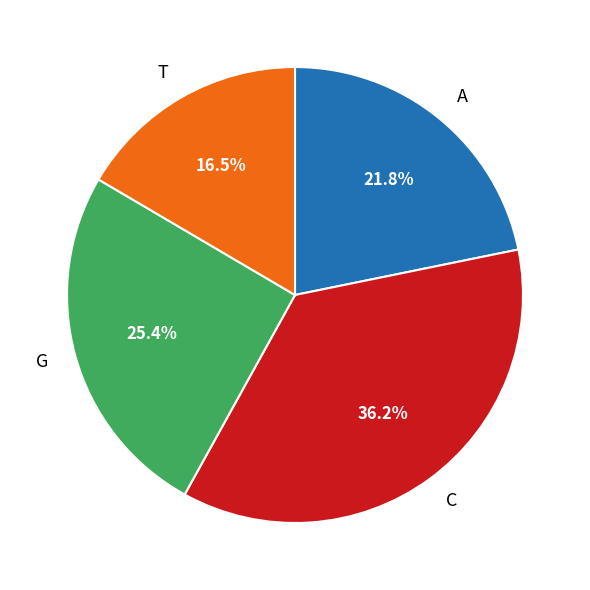

Which has a higher value, A or T?

A